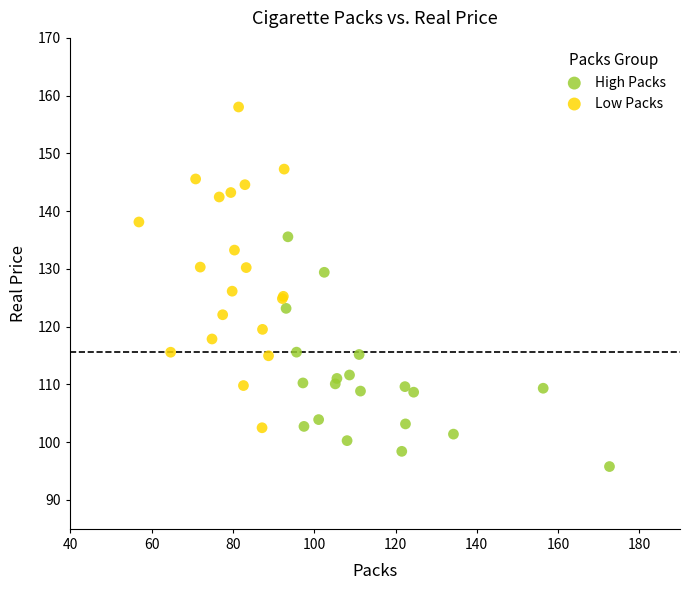

Which series contains the lowest Y value?

High Packs